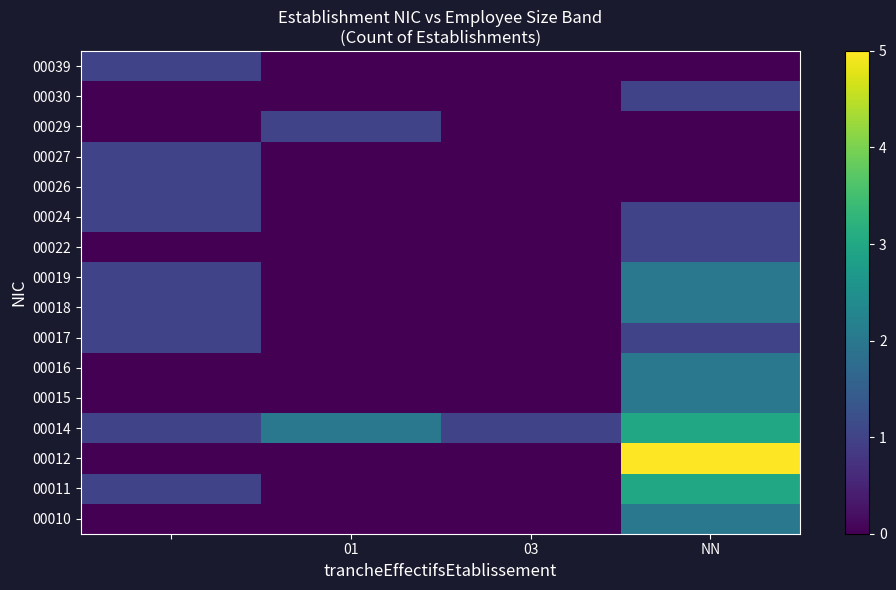

Which label corresponds to the largest value in the chart?

NN